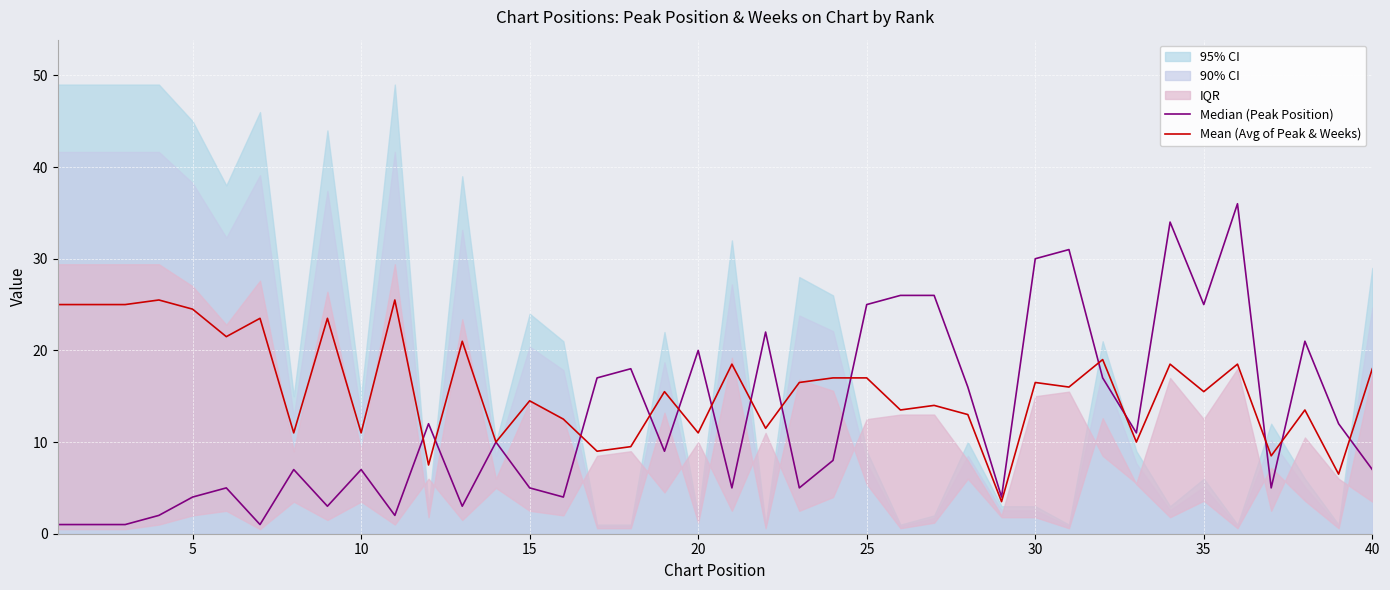

What is the average value of the Median (Peak Position) series?

12.4